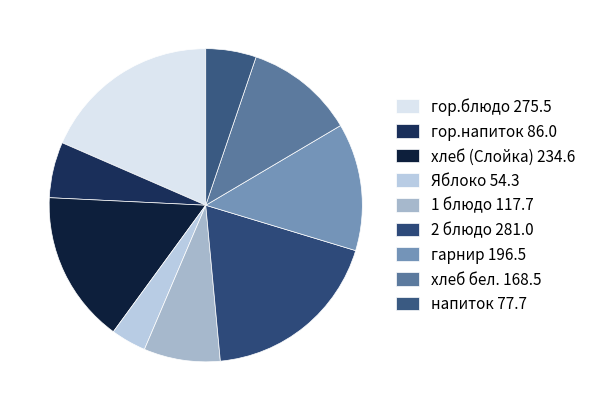

Is the sum of 2 блюдо and 1 блюдо greater than half?

No